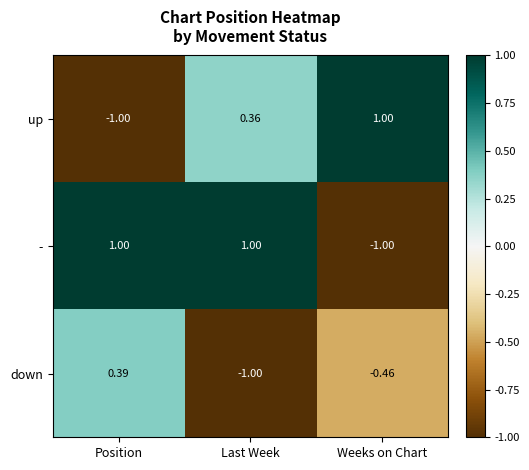

Rank the series at Weeks on Chart from highest to lowest value.

up, down, -